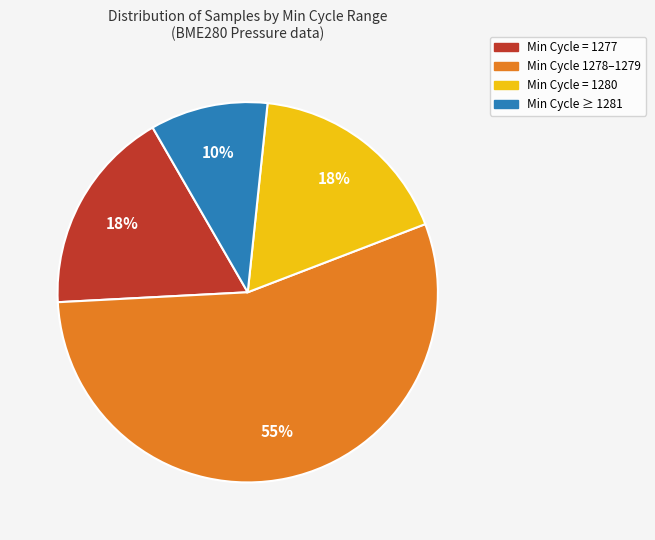

What percentage is the Min Cycle ≥ 1281 slice, to the nearest percent?

10%